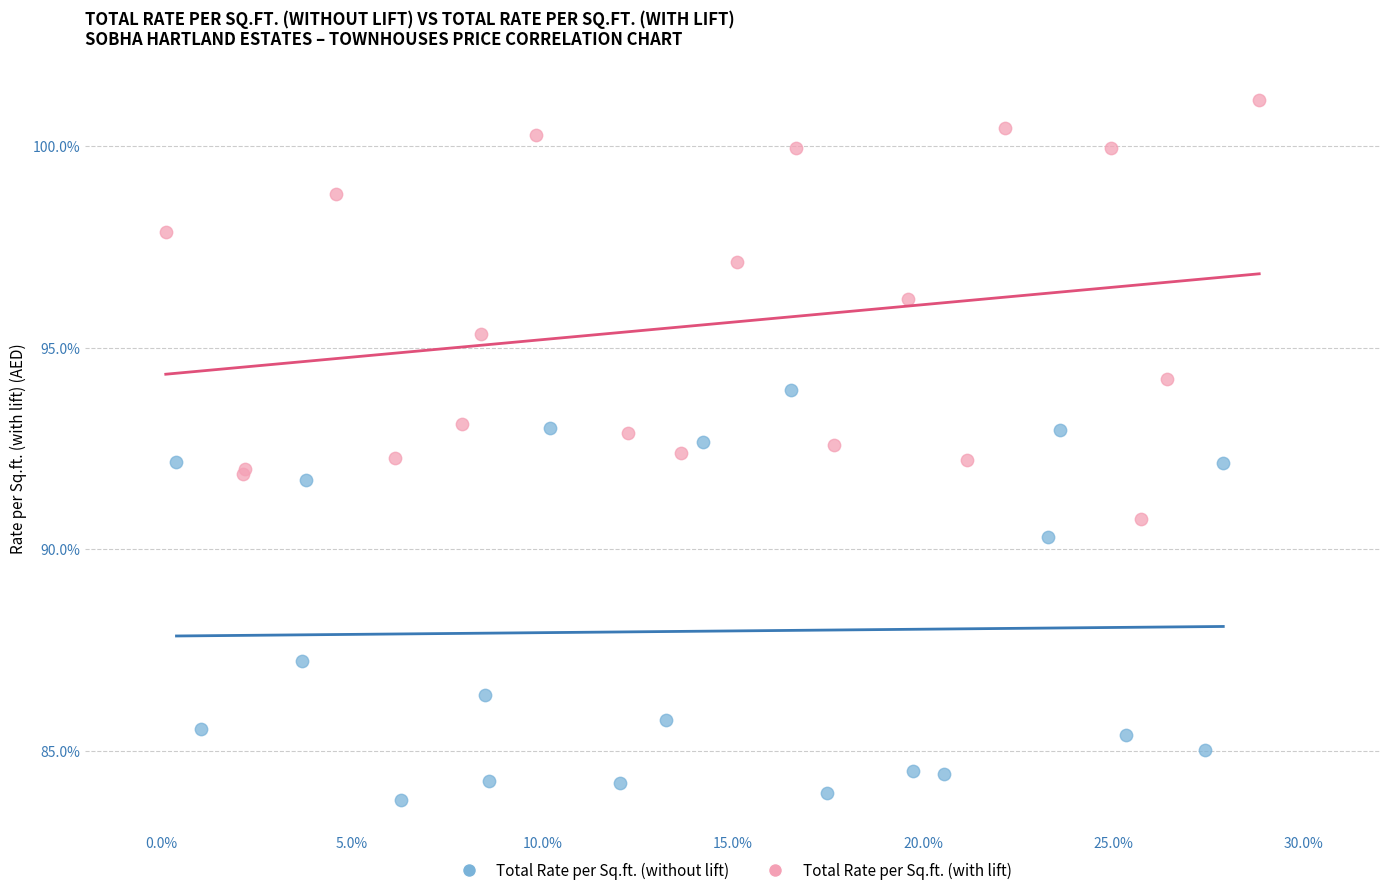

Which series contains the highest Y value?

Total Rate per Sq.ft. (with lift)